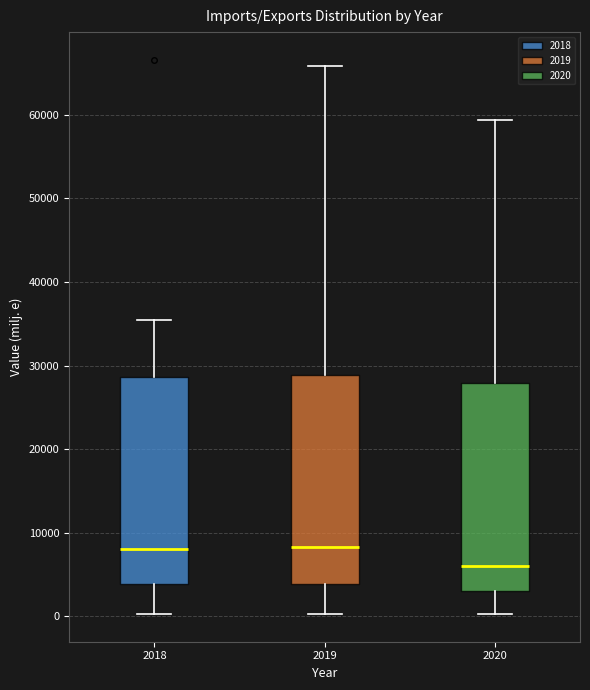

Which box has the lowest median line?

2020